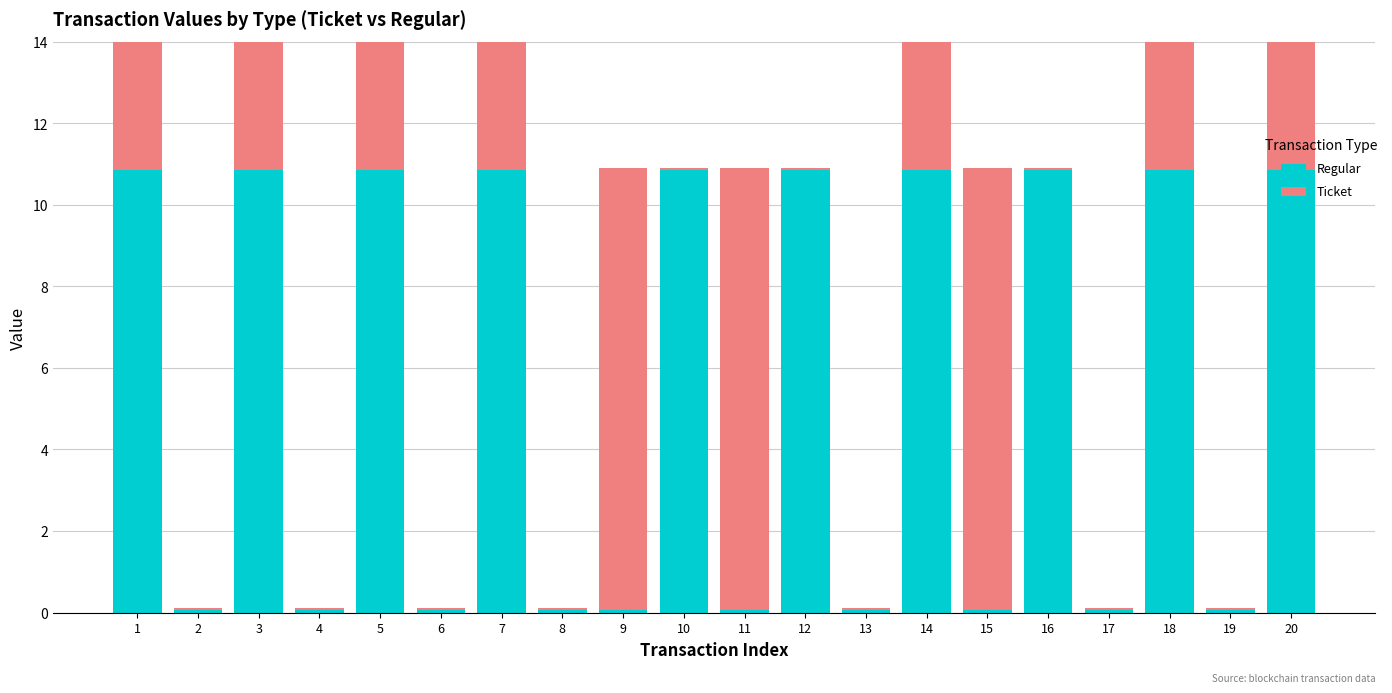

Which series has the largest total across all categories?

Regular